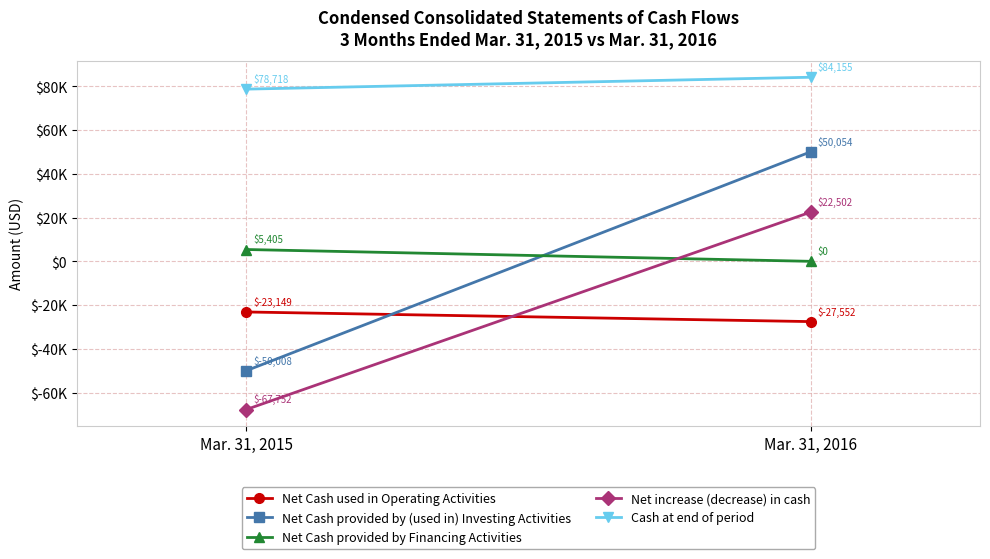

True or false: Cash at end of period has a value of 57030 at Mar. 31, 2016.

False